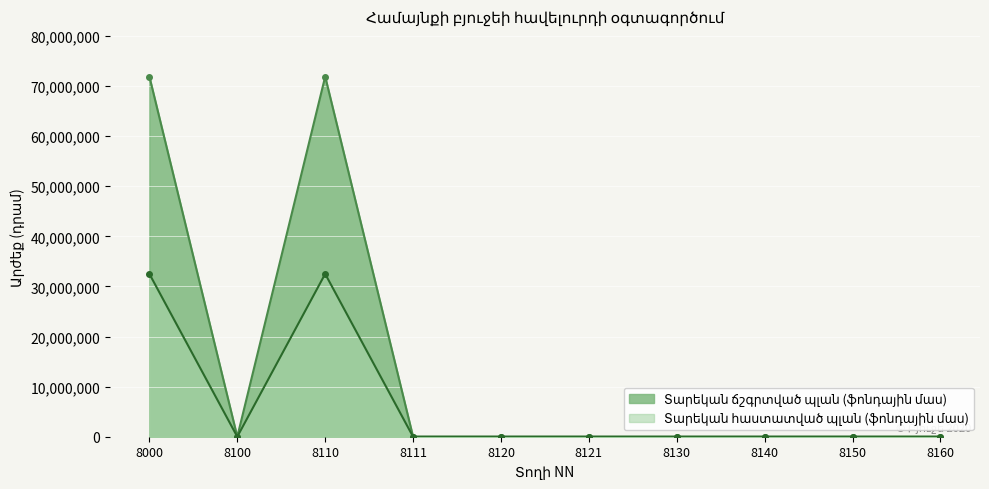

The value of Տարեկան ճշգրտված պլան (ֆոնդային մաս) at 8140 is 0. True or false?

True